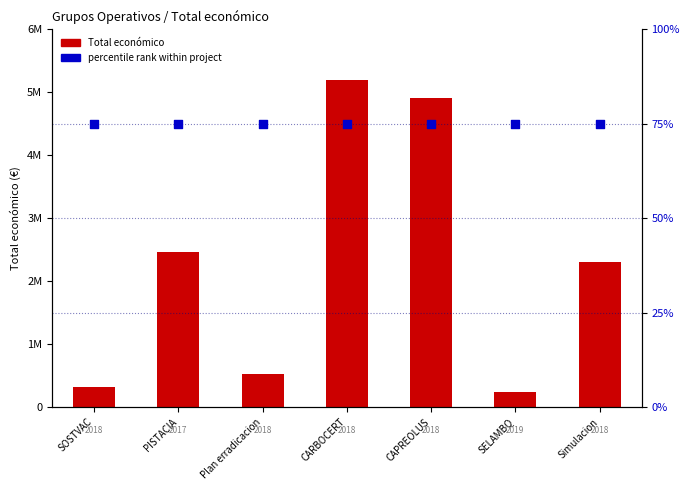

At how many categories does at least one series exceed 1903385?

4